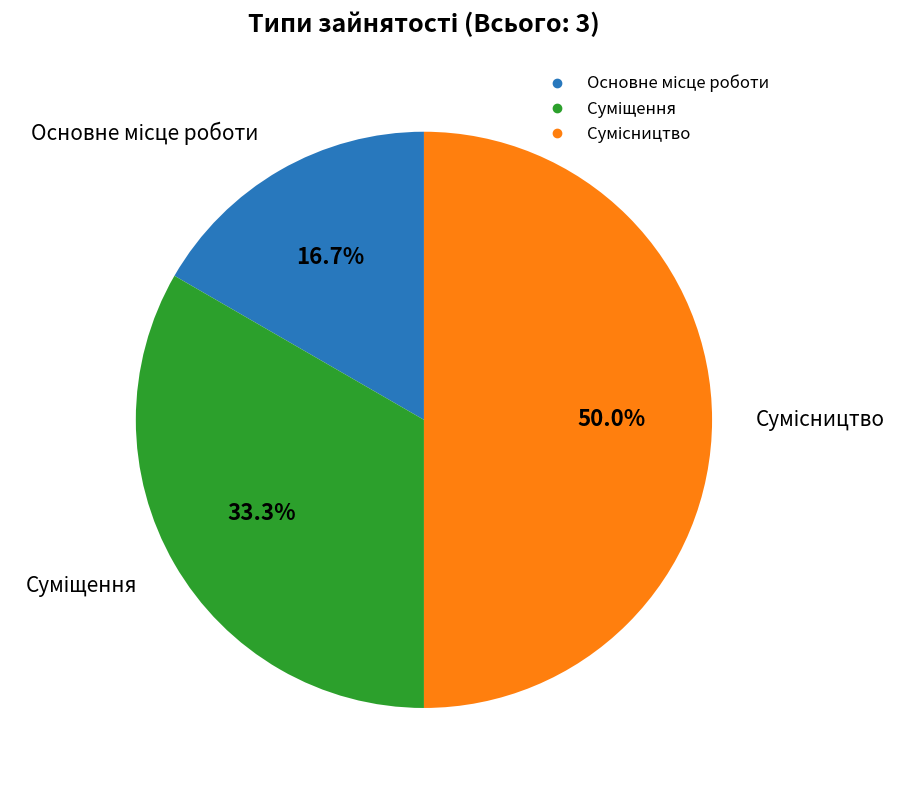

Approximately how many times larger is the value at Суміщення compared to Сумісництво?

0.7